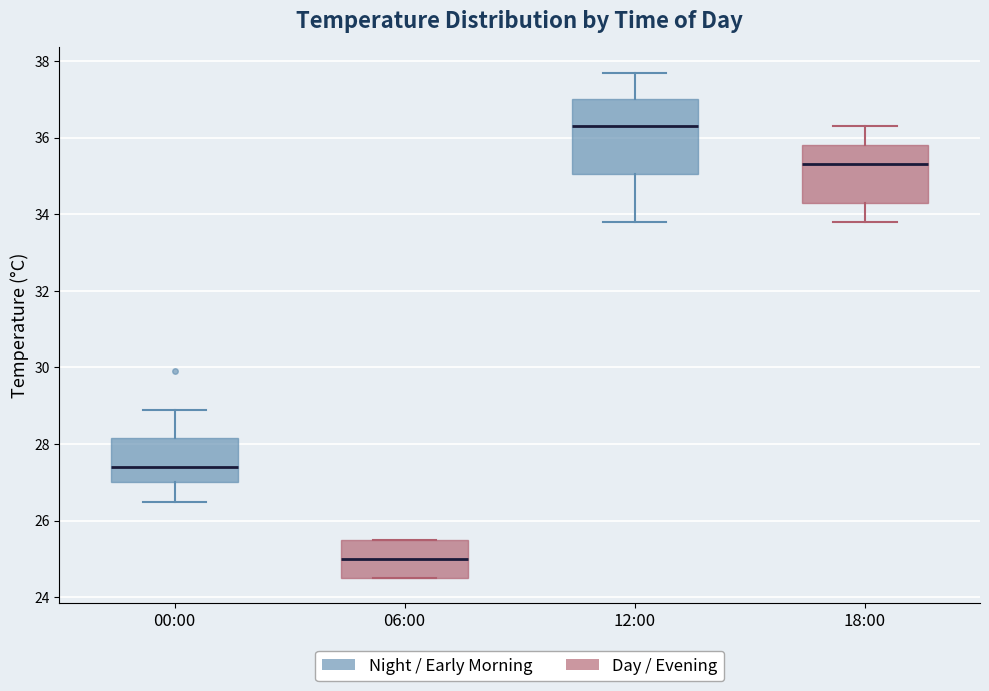

Where is the upper edge of the box for 00:00 on the y-axis? The values are not printed on the chart, so give them approximately, as read against the axis.

28.2